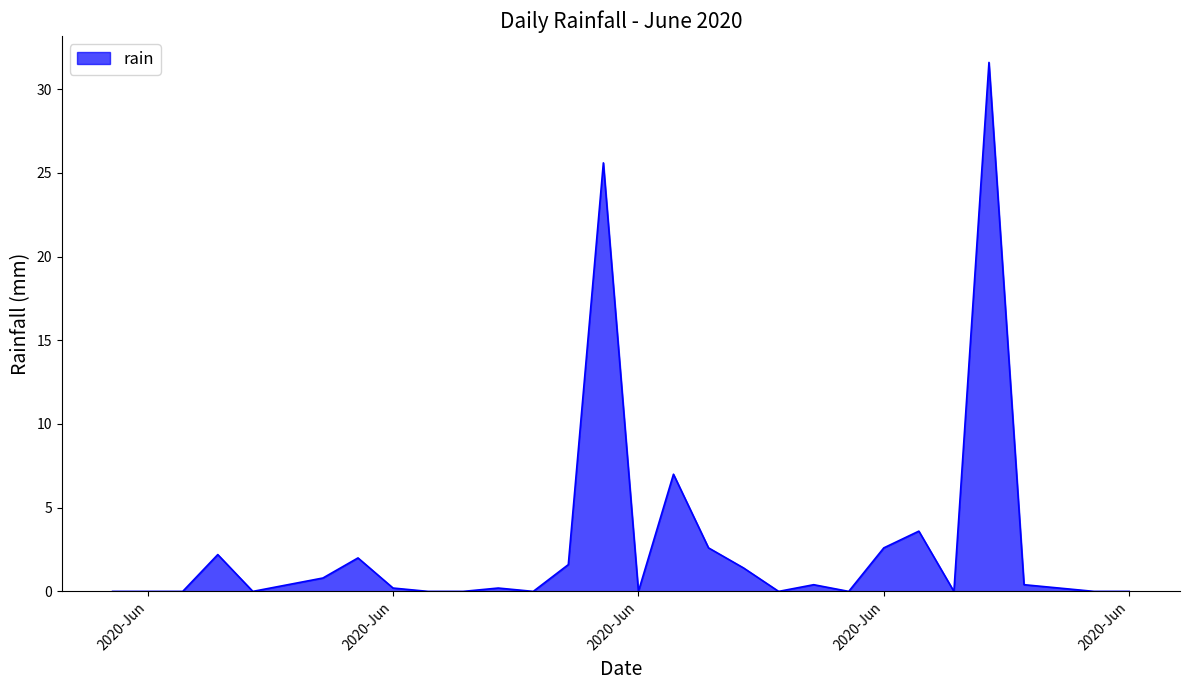

Reading right to left, list all the values displayed in this chart.

0.0	0.0	0.2	0.4	31.6	0.0	3.6	2.6	0.0	0.4	0.0	1.4	2.6	7.0	0.0	25.6	1.6	0.0	0.2	0.0	0.0	0.2	2.0	0.8	0.4	0.0	2.2	0.0	0.0	0.0